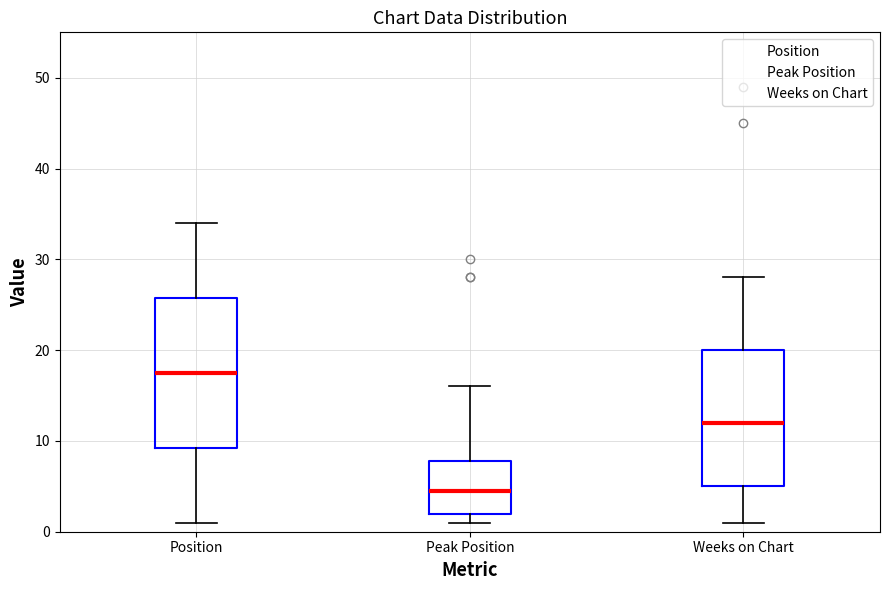

Where is the upper edge of the box for Position on the y-axis? The values are not printed on the chart, so give them approximately, as read against the axis.

26